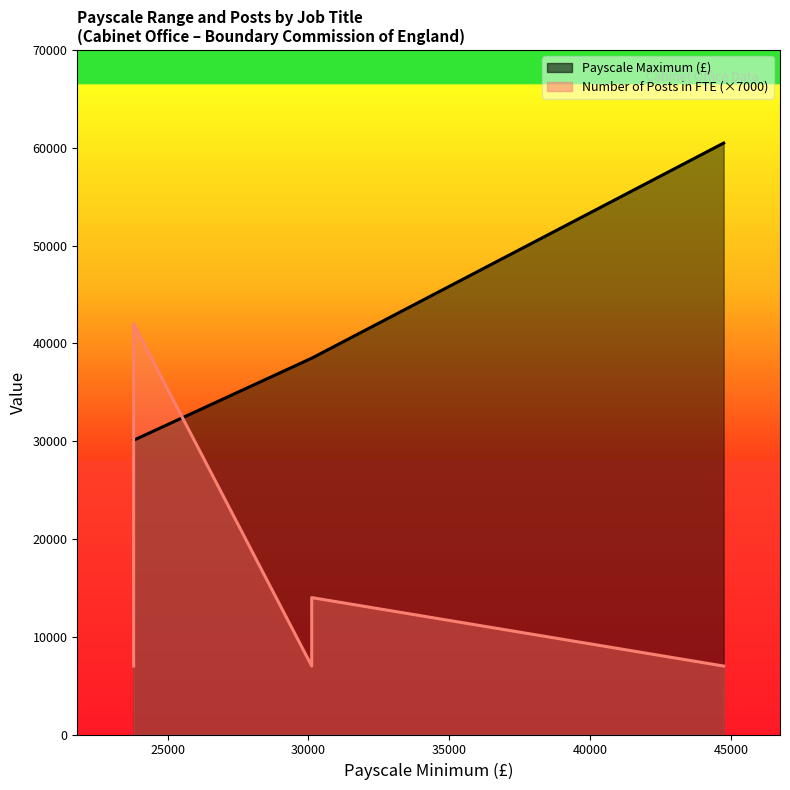

Which series has the largest total across all categories?

Payscale Maximum